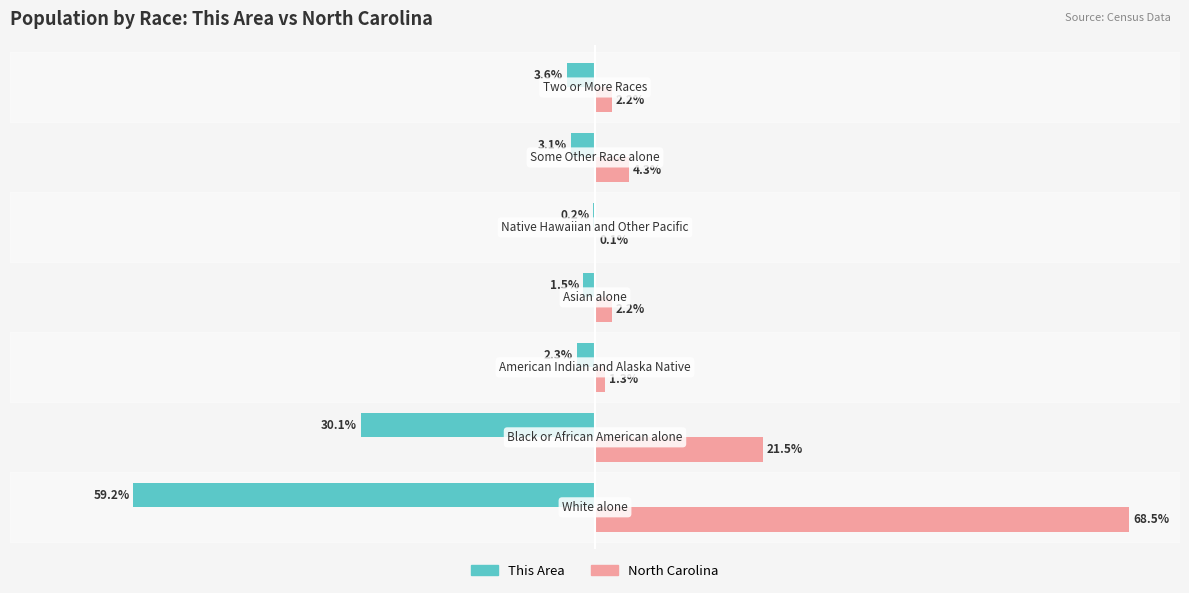

Which series has the largest total across all categories?

North Carolina